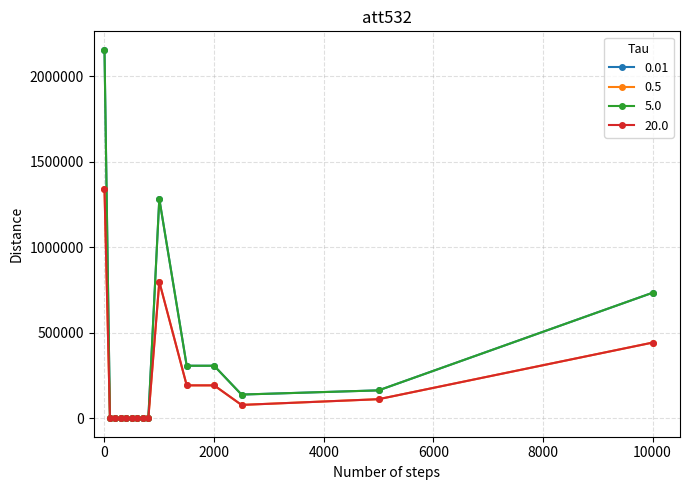

Which series has the widest spread of values?

0.01